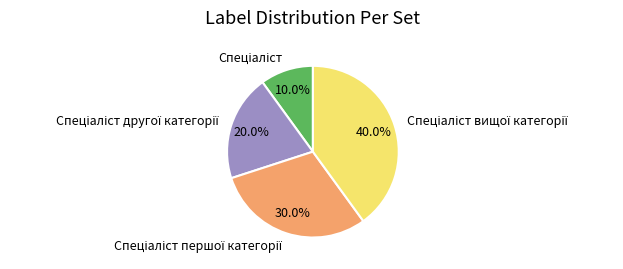

Is there any slice that represents more than half of the pie?

No